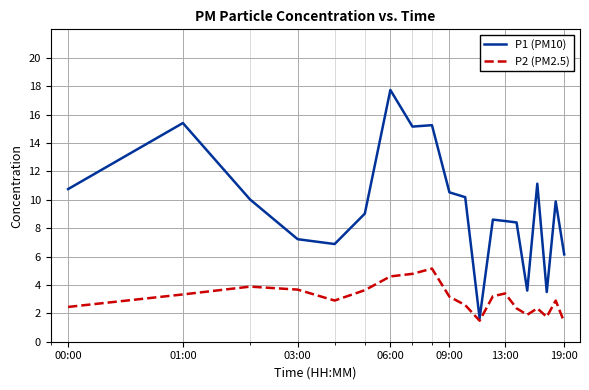

Which series has the widest spread of values?

P1 (PM10)